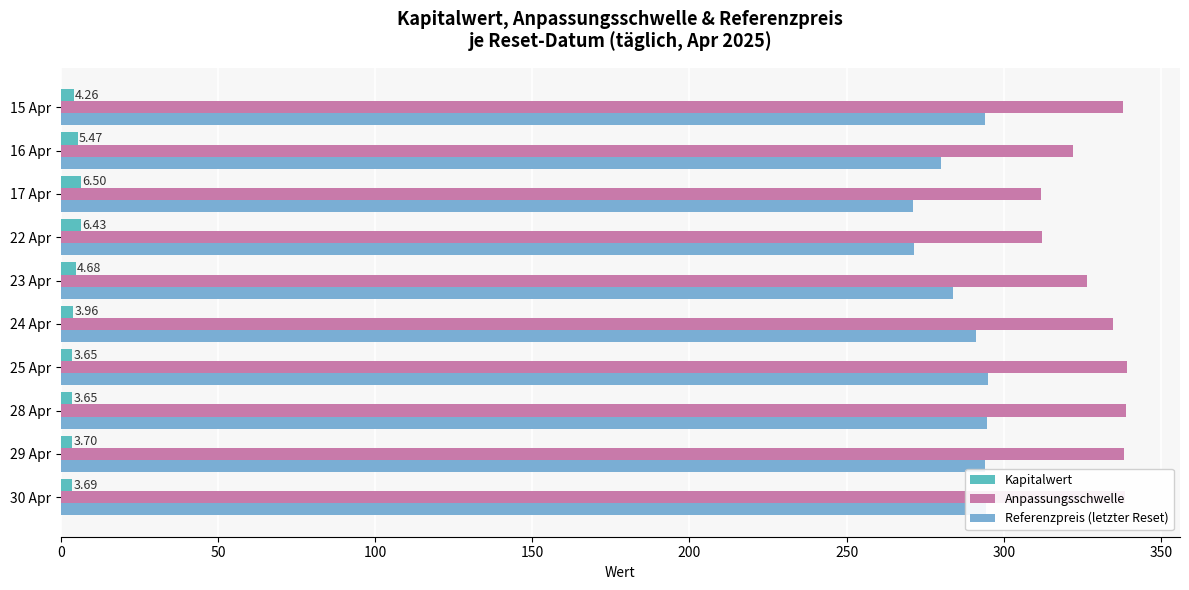

Which series has the widest spread of values?

Anpassungsschwelle